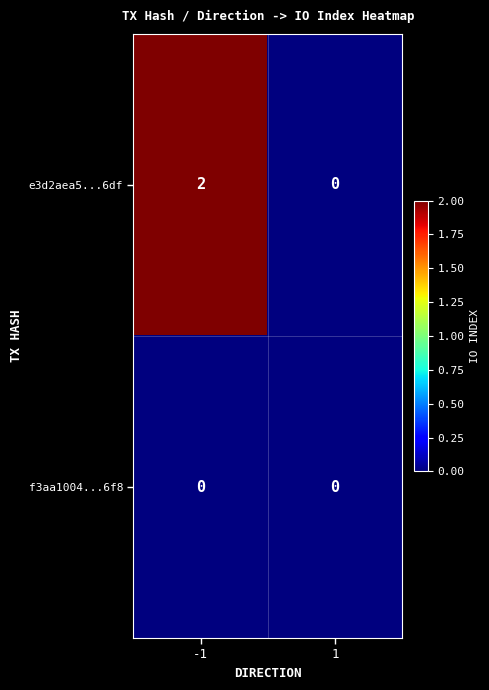

True or false: f3aa1004...6f8 has a value of 0 at -1.

True